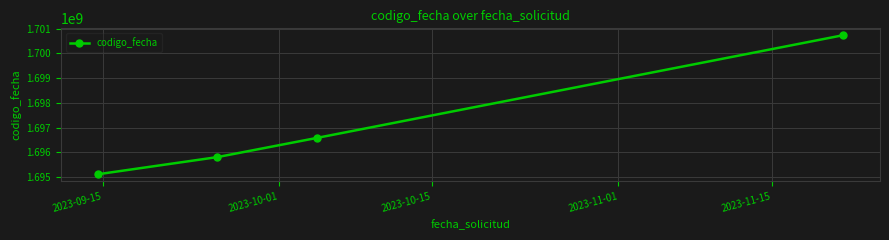

True or false: the data has more than 0 interior local peaks.

False